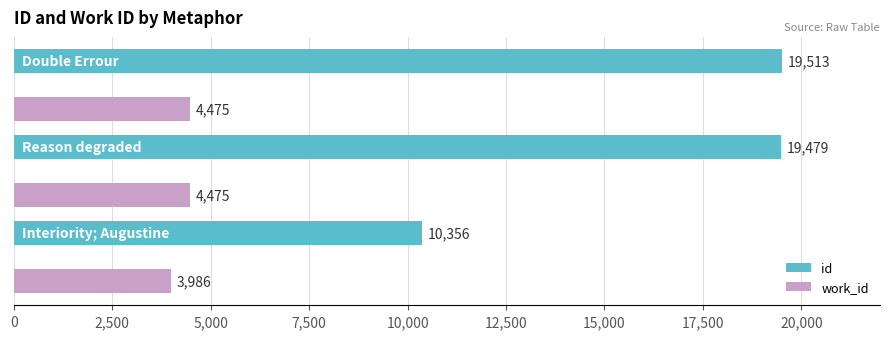

List the series in order of their peak value, lowest first.

work_id, id